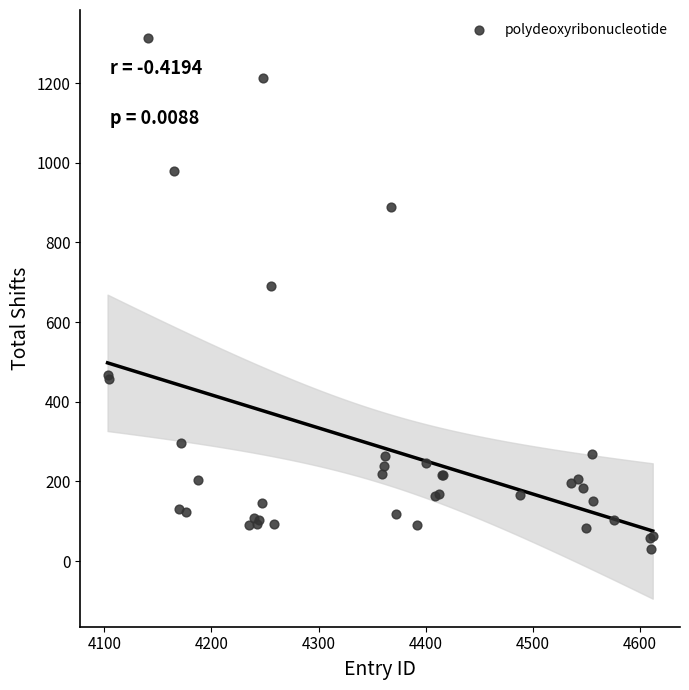

What Y value in the scatter plot is closest to 671?

690